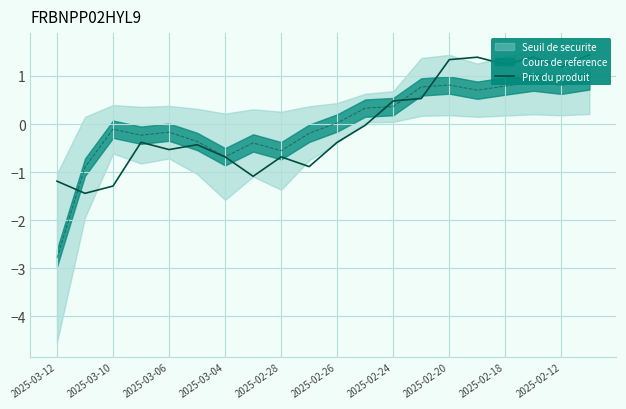

What is the value of the 18th point from the left?

1.4